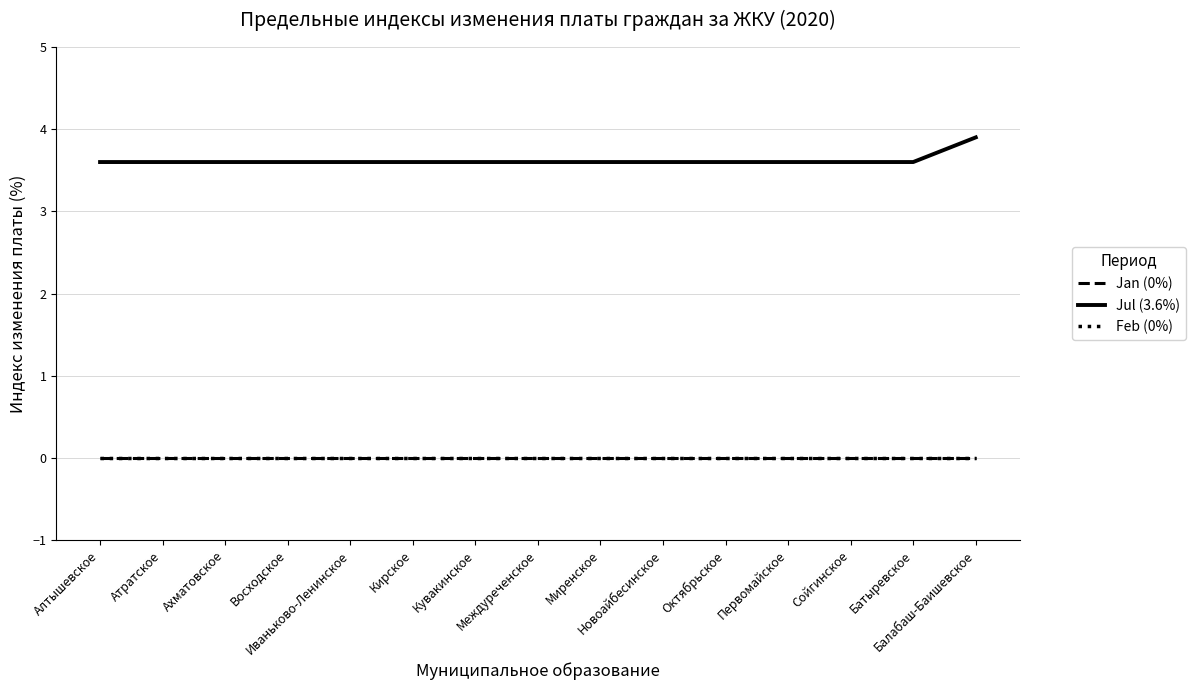

Which series has the widest spread of values?

Jul (3.6%)